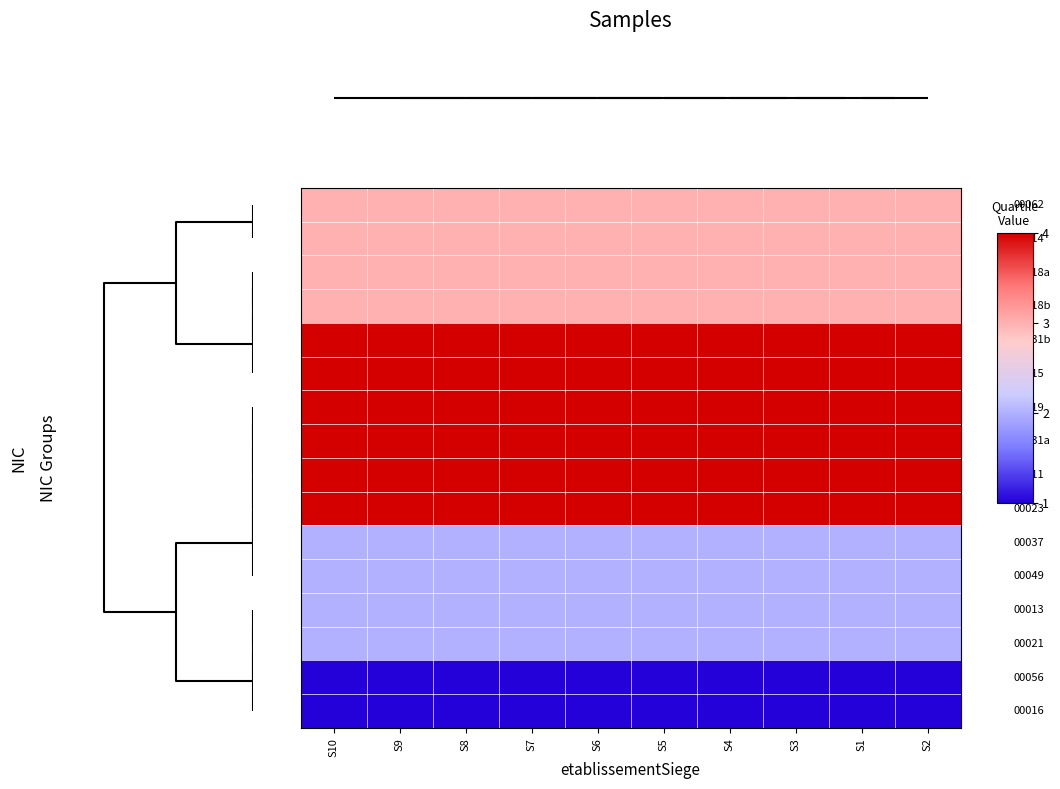

What is the maximum value shown in the chart?

4